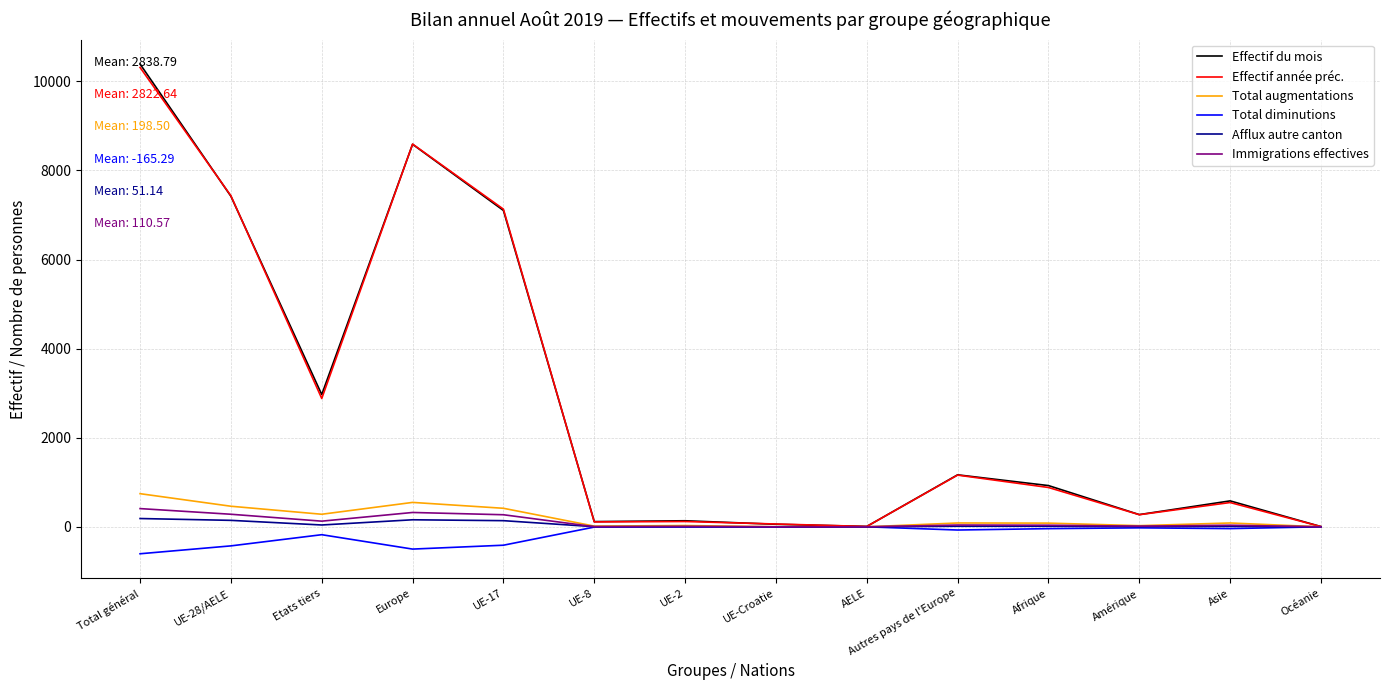

Which series changed the most between UE-28/AELE and Océanie?

Effectif année préc.